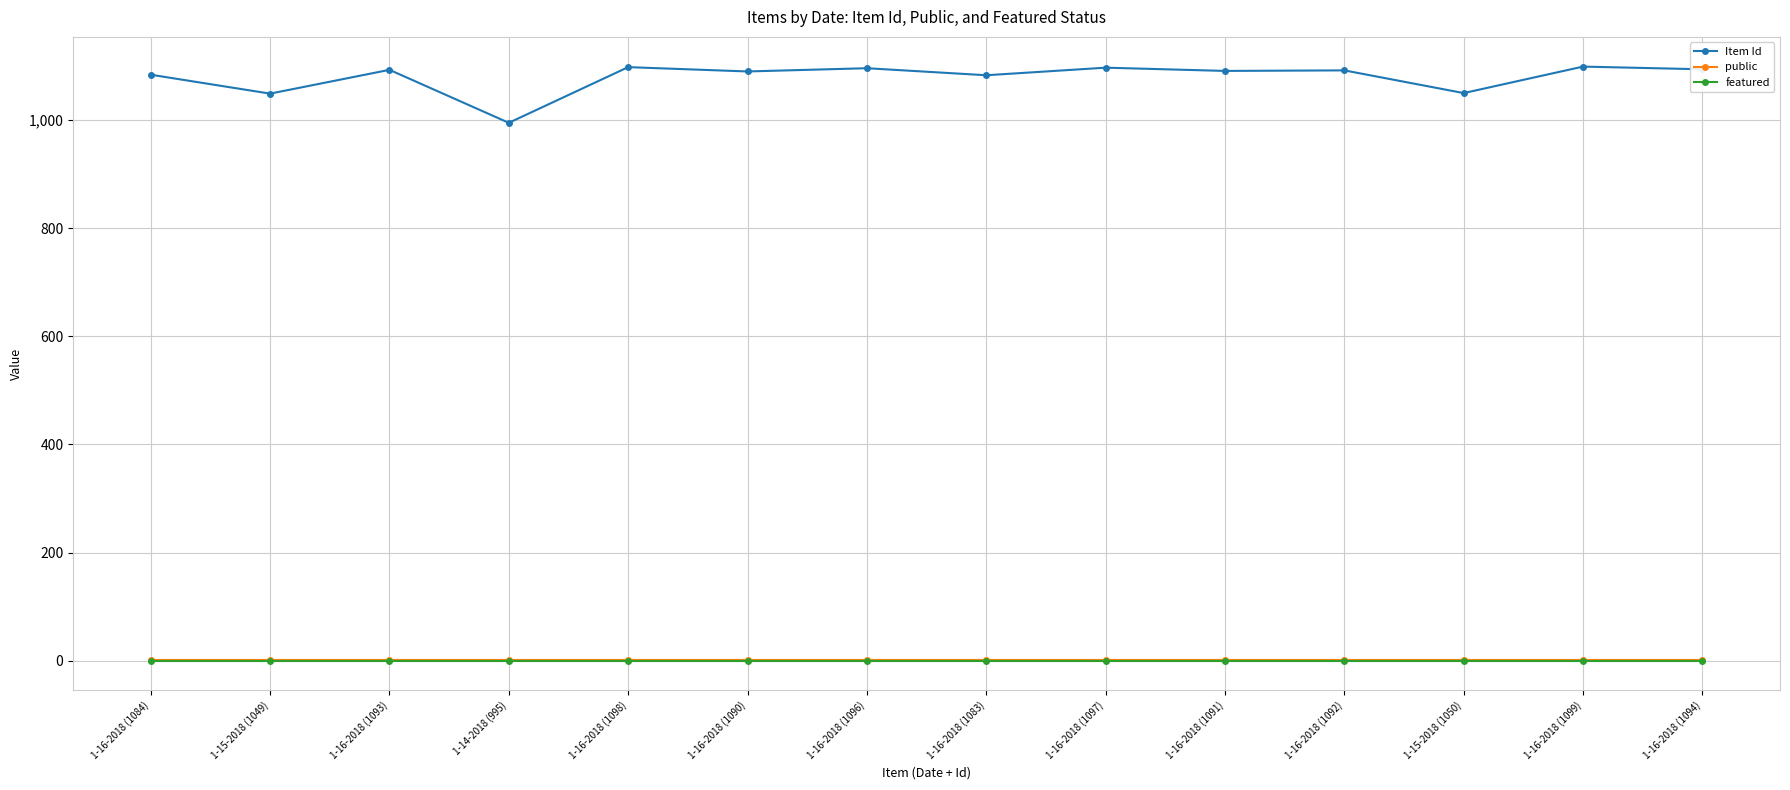

True or false: public has a value of 1 at 1-16-2018 (1091).

True